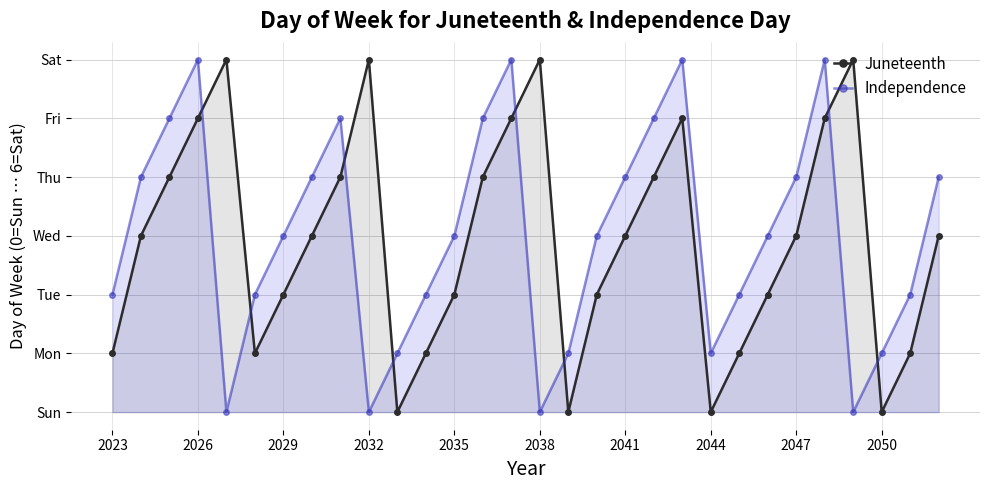

What is the value of the Independence point at the 9th from the left?

5